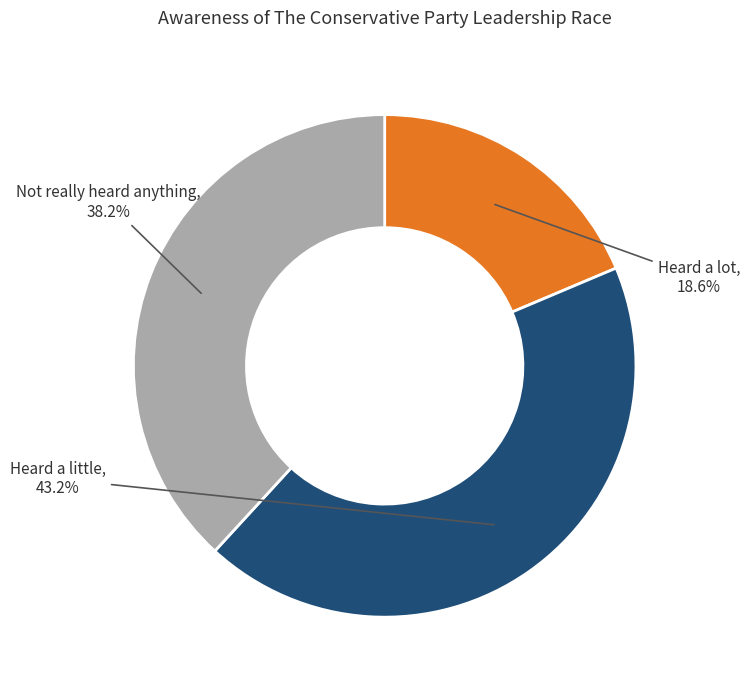

Is there any slice that represents more than half of the pie?

No